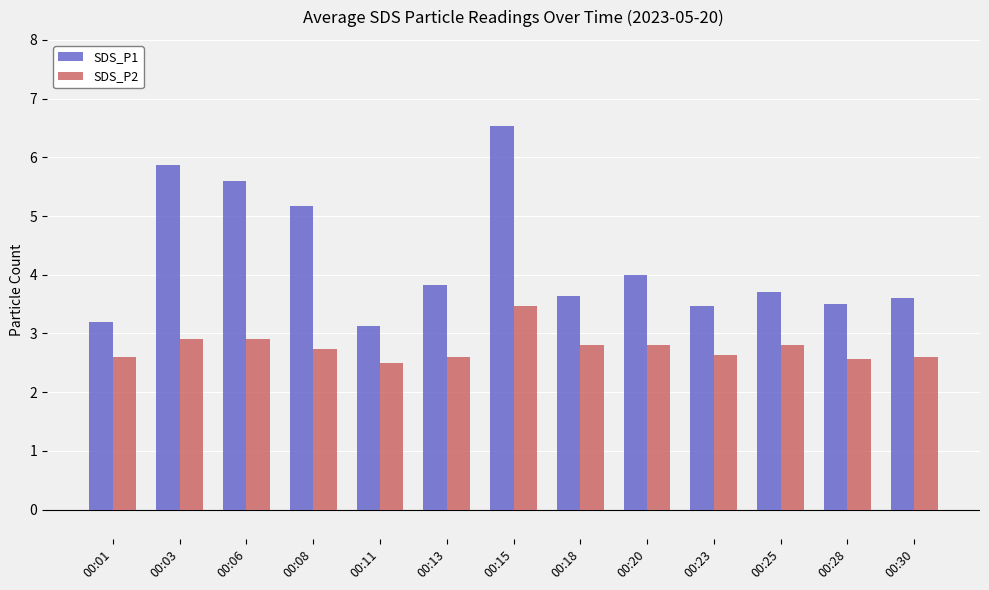

Which category has the lowest value in the SDS_P1 series?

00:11